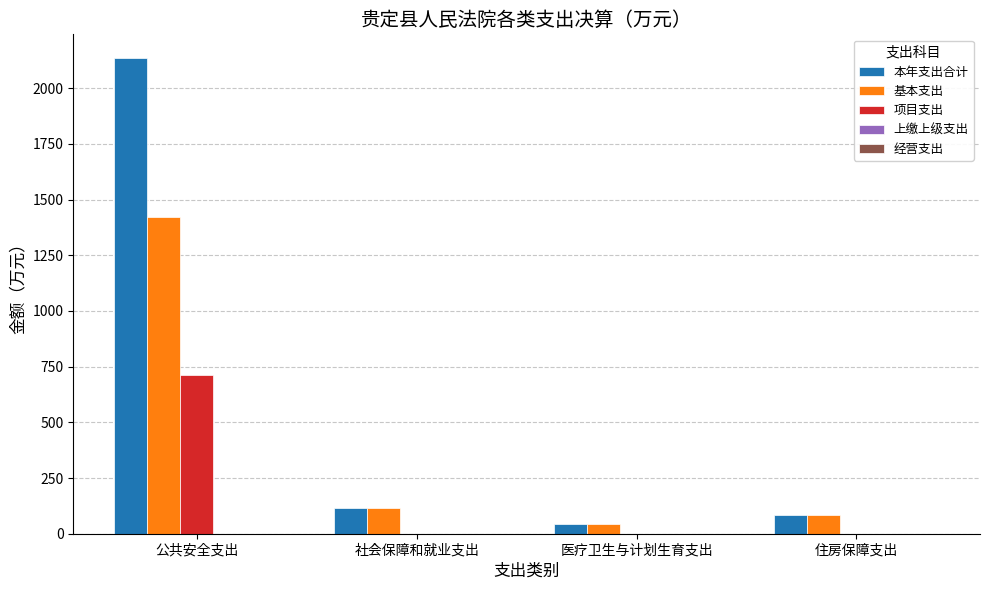

The 基本支出 series shows 1421.8 at 公共安全支出. True or false?

True